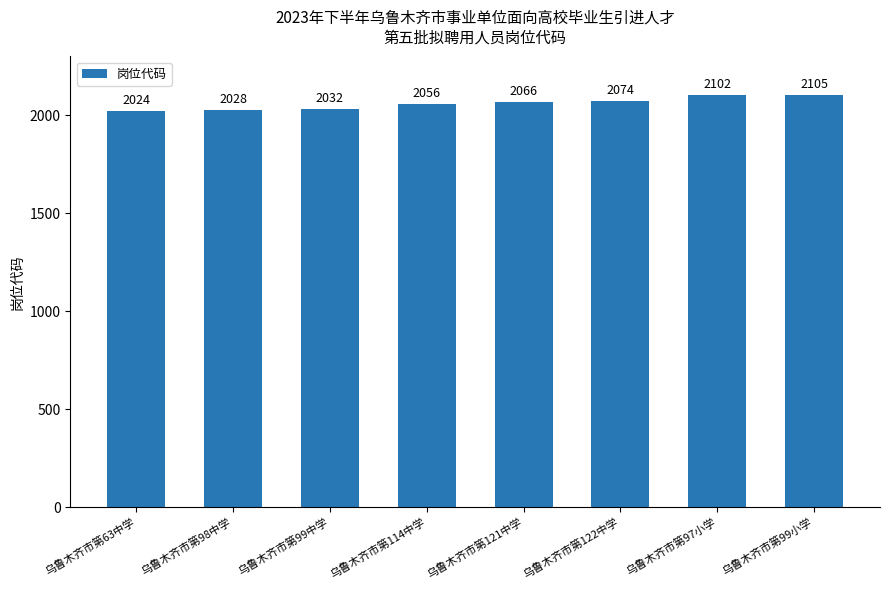

The value at 乌鲁木齐市第98中学 is 2028. True or false?

True